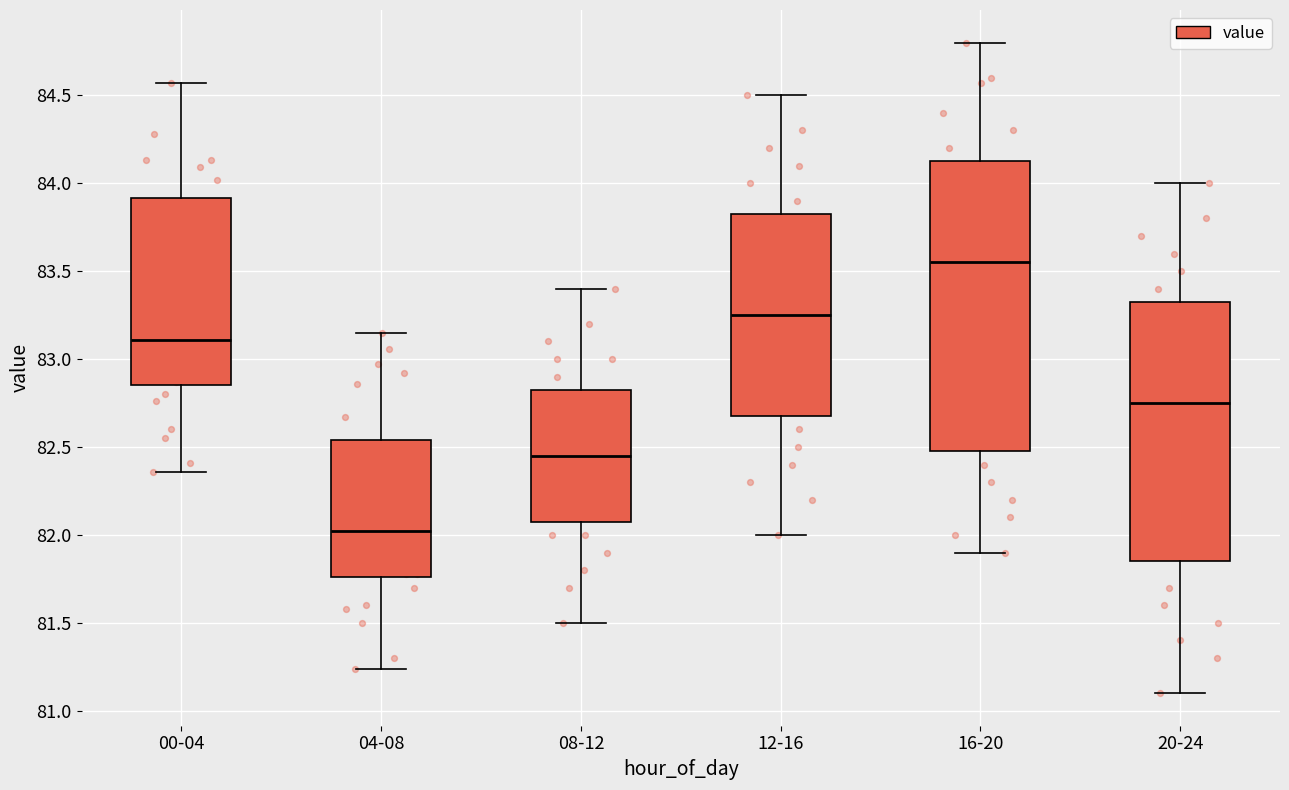

Where does the median line of the box for 20-24 sit on the y-axis? The values are not printed on the chart, so give them approximately, as read against the axis.

82.75